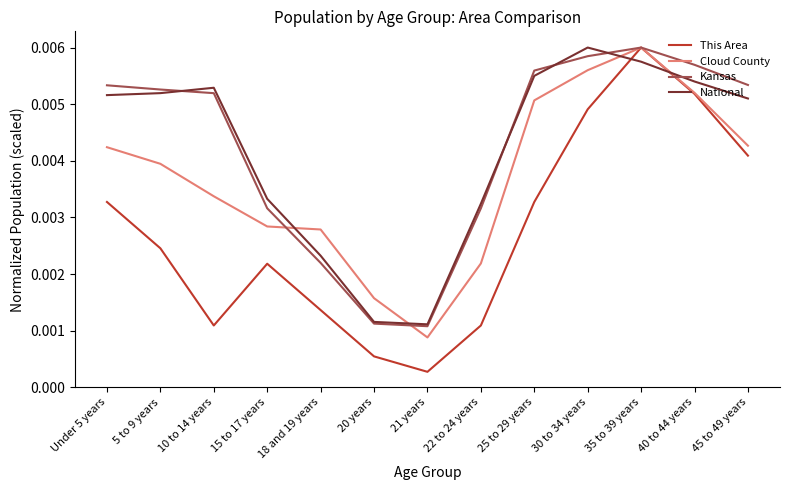

How many National values are between 0 and 1?

13